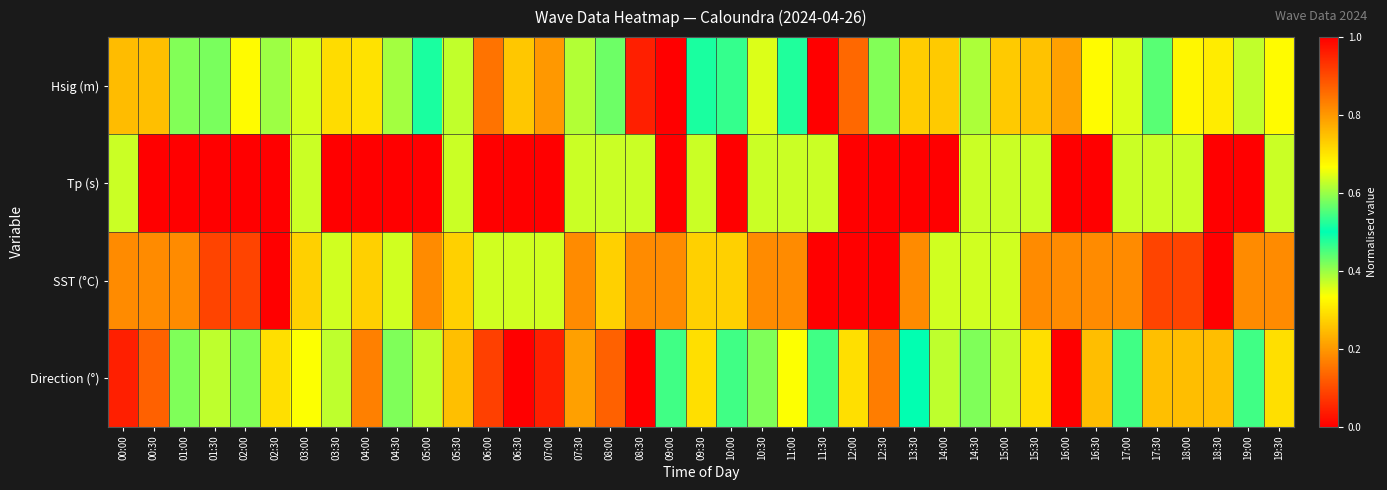

At which category does the chart reach its minimum across all series?

11:30